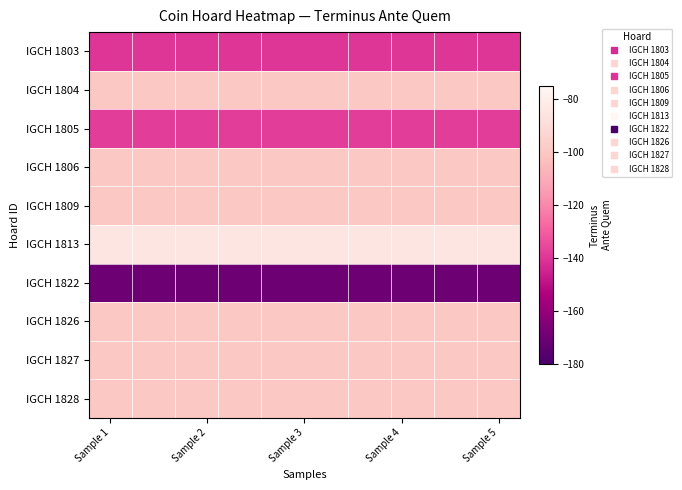

What is the maximum value shown in the chart?

-85